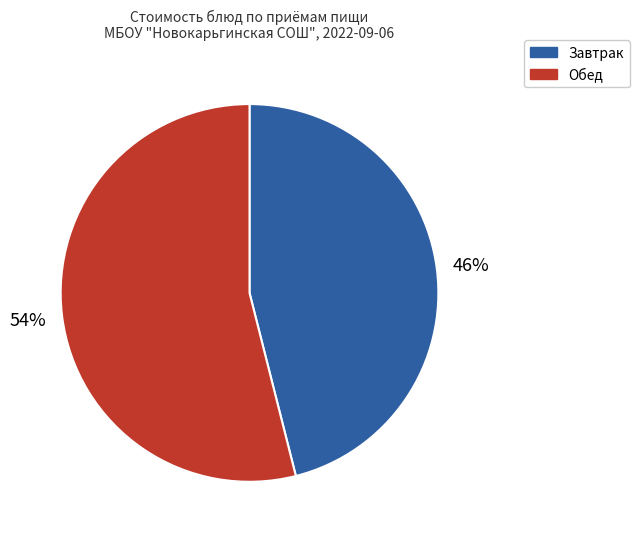

How many slices are in this pie chart?

2